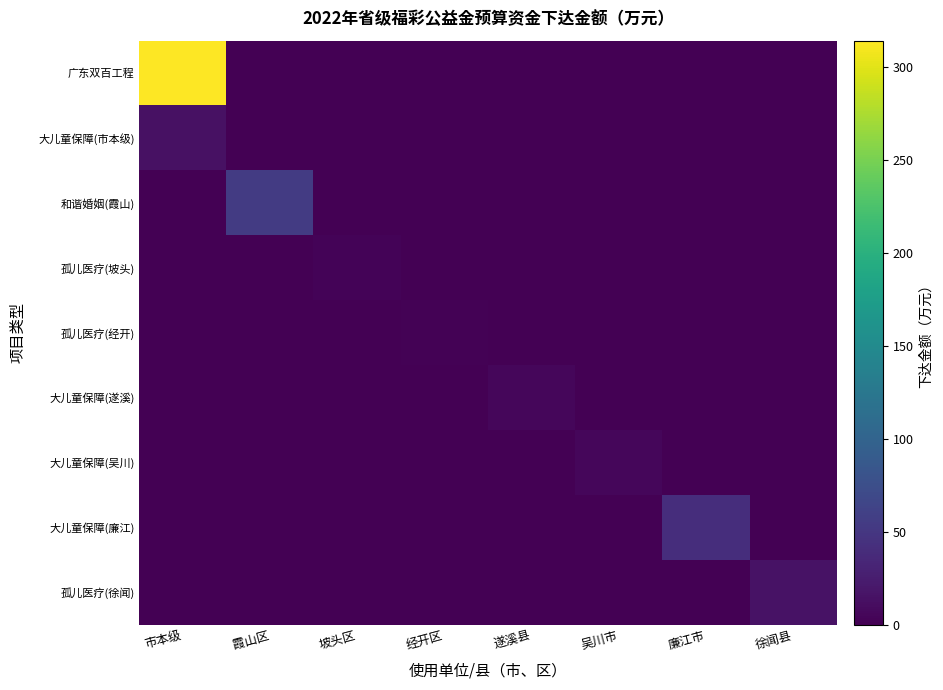

Which series changed the most between 坡头区 and 经开区?

孤儿医疗(坡头)